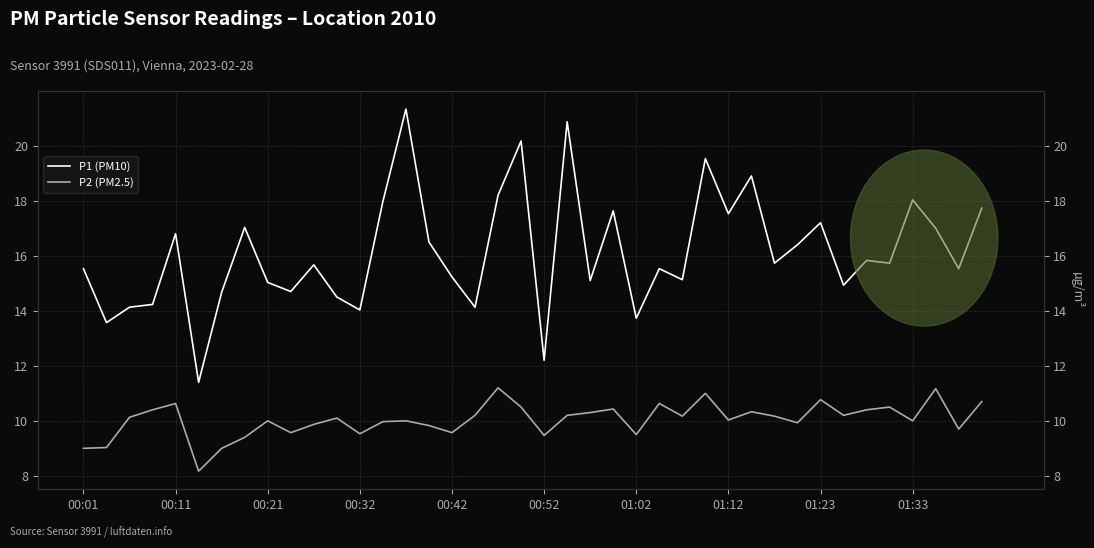

Rank the series at 22 from highest to lowest value.

P1 (PM10), P2 (PM2.5)